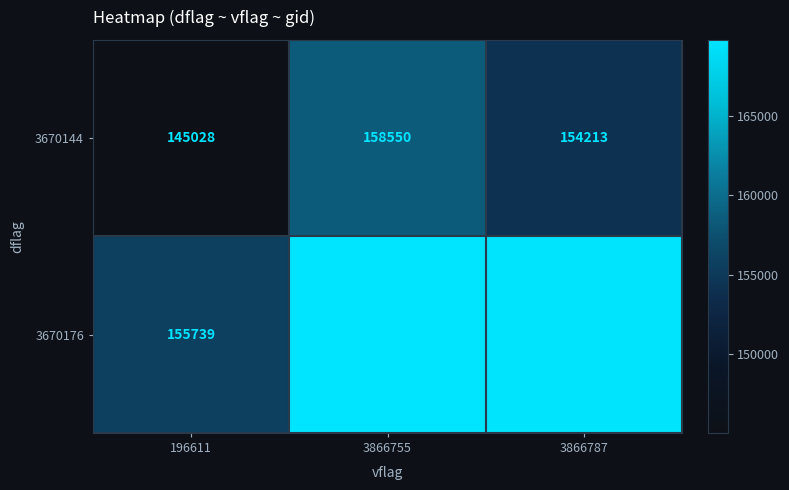

At which category does the chart reach its minimum across all series?

196611